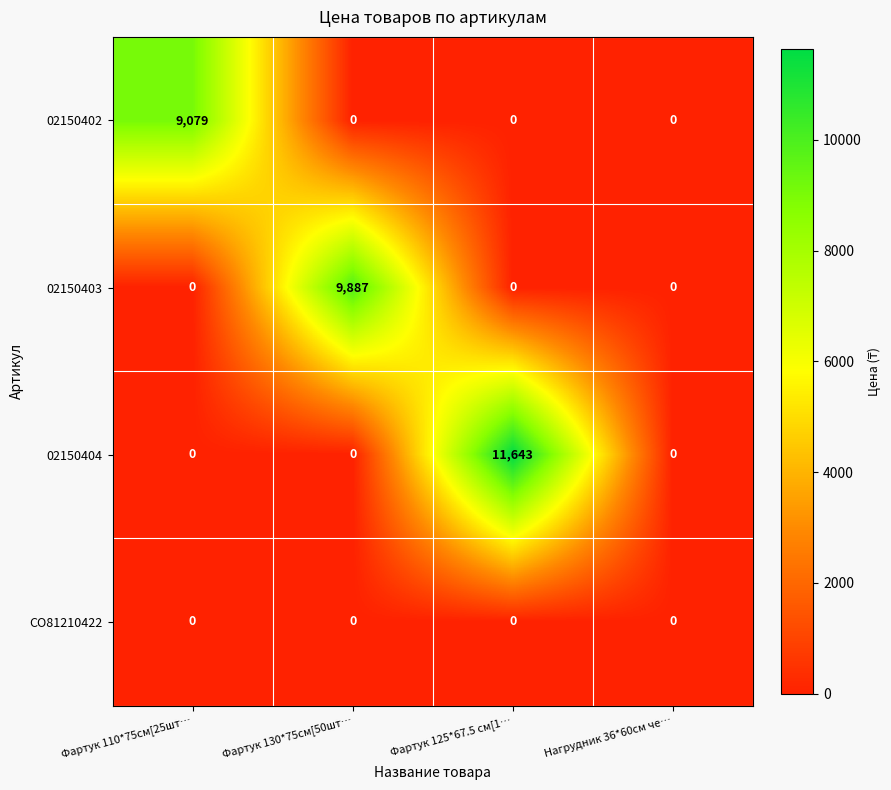

The CO81210422 series shows 0 at Фартук 110*75см[25шт…. True or false?

True